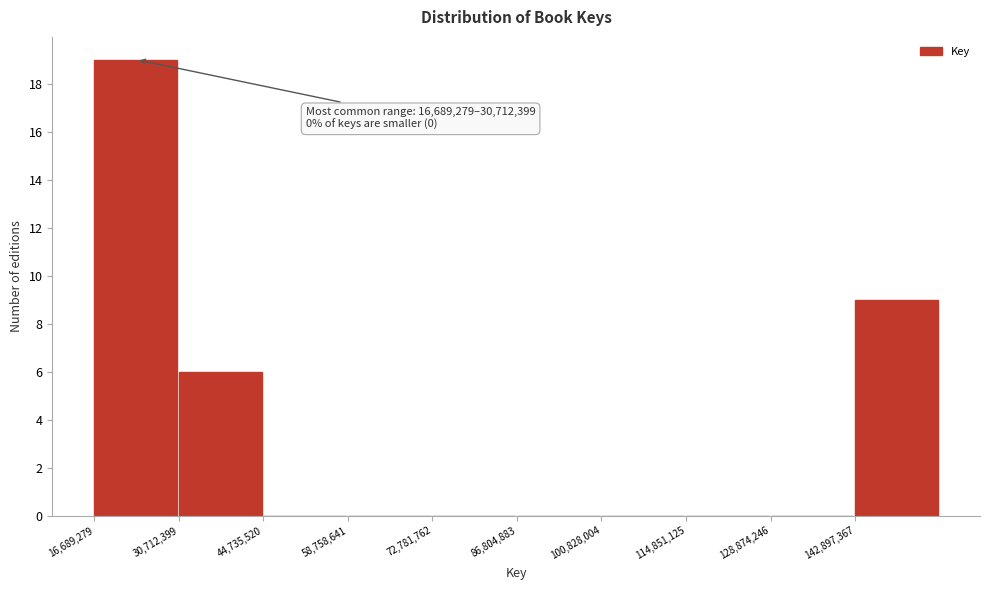

Which range on the x-axis has the tallest bar?

16000000 to 30000000